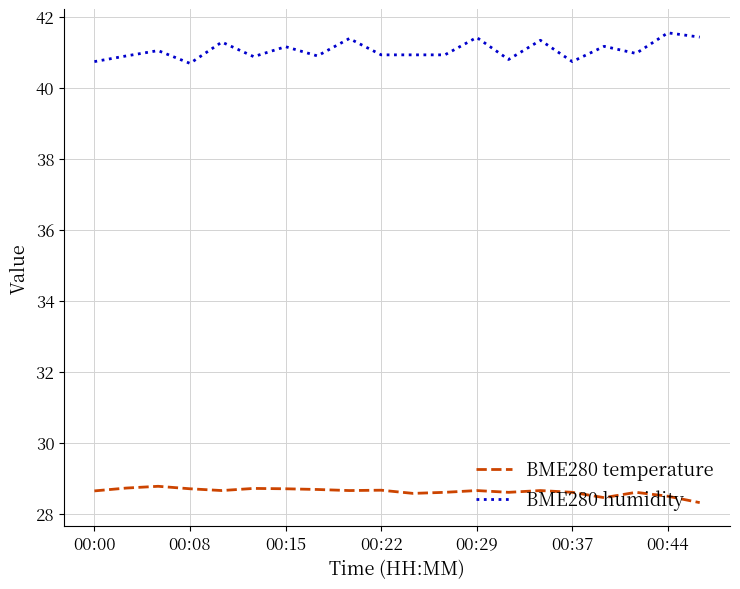

What is the difference between the maximum and minimum values in the BME280 temperature series?

0.5